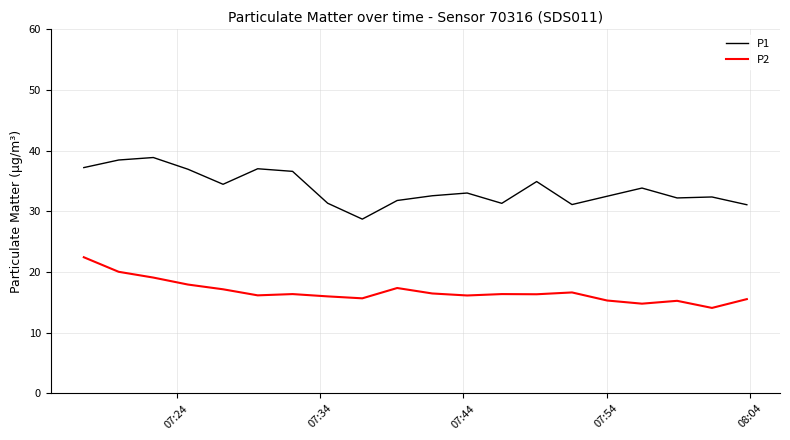

True or false: P2 and P1 intersect in this chart.

False